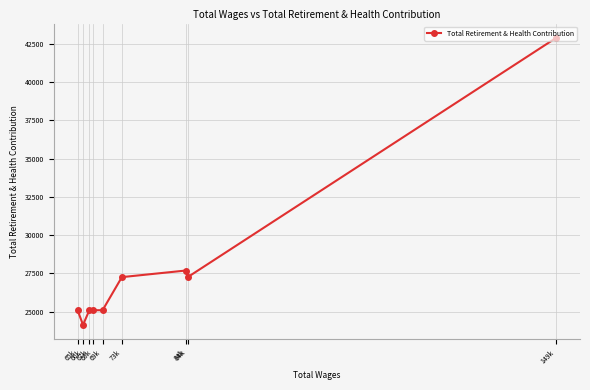

What is the change in value from 73k to 65k?

-2163